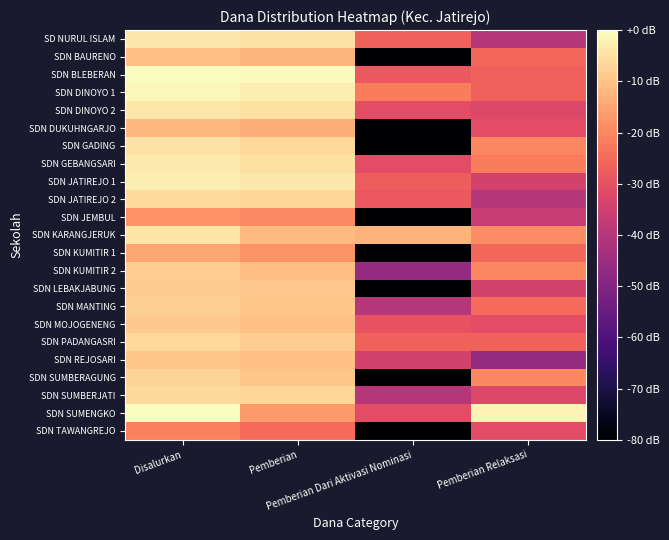

Reading left to right, list all the values displayed in this chart.

SD NURUL ISLAM: Disalurkan=-3.6	Pemberian=-4.4	Pemberian Dari Aktivasi Nominasi=-26.3	Pemberian Relaksasi=-40.3
SDN BAURENO: Disalurkan=-10.6	Pemberian=-12.3	Pemberian Dari Aktivasi Nominasi=-200.0	Pemberian Relaksasi=-25.5
SDN BLEBERAN: Disalurkan=-0.1	Pemberian=-0.9	Pemberian Dari Aktivasi Nominasi=-28.3	Pemberian Relaksasi=-26.3
SDN DINOYO 1: Disalurkan=-1.1	Pemberian=-2.5	Pemberian Dari Aktivasi Nominasi=-21.7	Pemberian Relaksasi=-26.3
SDN DINOYO 2: Disalurkan=-4.0	Pemberian=-4.7	Pemberian Dari Aktivasi Nominasi=-30.8	Pemberian Relaksasi=-32.3
SDN DUKUHNGARJO: Disalurkan=-12.2	Pemberian=-13.3	Pemberian Dari Aktivasi Nominasi=-200.0	Pemberian Relaksasi=-30.8
SDN GADING: Disalurkan=-4.6	Pemberian=-6.1	Pemberian Dari Aktivasi Nominasi=-200.0	Pemberian Relaksasi=-20.3
SDN GEBANGSARI: Disalurkan=-3.4	Pemberian=-5.0	Pemberian Dari Aktivasi Nominasi=-30.8	Pemberian Relaksasi=-21.7
SDN JATIREJO 1: Disalurkan=-2.7	Pemberian=-3.5	Pemberian Dari Aktivasi Nominasi=-27.2	Pemberian Relaksasi=-34.3
SDN JATIREJO 2: Disalurkan=-5.7	Pemberian=-6.6	Pemberian Dari Aktivasi Nominasi=-28.3	Pemberian Relaksasi=-40.3
SDN JEMBUL: Disalurkan=-18.4	Pemberian=-19.5	Pemberian Dari Aktivasi Nominasi=-200.0	Pemberian Relaksasi=-36.8
SDN KARANGJERUK: Disalurkan=-4.3	Pemberian=-11.5	Pemberian Dari Aktivasi Nominasi=-12.7	Pemberian Relaksasi=-19.1
SDN KUMITIR 1: Disalurkan=-15.0	Pemberian=-18.0	Pemberian Dari Aktivasi Nominasi=-200.0	Pemberian Relaksasi=-25.5
SDN KUMITIR 2: Disalurkan=-8.1	Pemberian=-10.9	Pemberian Dari Aktivasi Nominasi=-46.3	Pemberian Relaksasi=-19.9
SDN LEBAKJABUNG: Disalurkan=-8.5	Pemberian=-8.9	Pemberian Dari Aktivasi Nominasi=-200.0	Pemberian Relaksasi=-34.3
SDN MANTING: Disalurkan=-7.9	Pemberian=-9.5	Pemberian Dari Aktivasi Nominasi=-40.3	Pemberian Relaksasi=-24.7
SDN MOJOGENENG: Disalurkan=-8.8	Pemberian=-10.5	Pemberian Dari Aktivasi Nominasi=-29.4	Pemberian Relaksasi=-30.8
SDN PADANGASRI: Disalurkan=-6.4	Pemberian=-8.4	Pemberian Dari Aktivasi Nominasi=-26.3	Pemberian Relaksasi=-26.3
SDN REJOSARI: Disalurkan=-9.7	Pemberian=-10.3	Pemberian Dari Aktivasi Nominasi=-34.3	Pemberian Relaksasi=-46.3
SDN SUMBERAGUNG: Disalurkan=-7.1	Pemberian=-9.4	Pemberian Dari Aktivasi Nominasi=-200.0	Pemberian Relaksasi=-19.9
SDN SUMBERJATI: Disalurkan=-6.1	Pemberian=-6.7	Pemberian Dari Aktivasi Nominasi=-40.3	Pemberian Relaksasi=-32.3
SDN SUMENGKO: Disalurkan=0.0	Pemberian=-16.8	Pemberian Dari Aktivasi Nominasi=-30.8	Pemberian Relaksasi=-1.7
SDN TAWANGREJO: Disalurkan=-21.2	Pemberian=-24.7	Pemberian Dari Aktivasi Nominasi=-200.0	Pemberian Relaksasi=-30.8